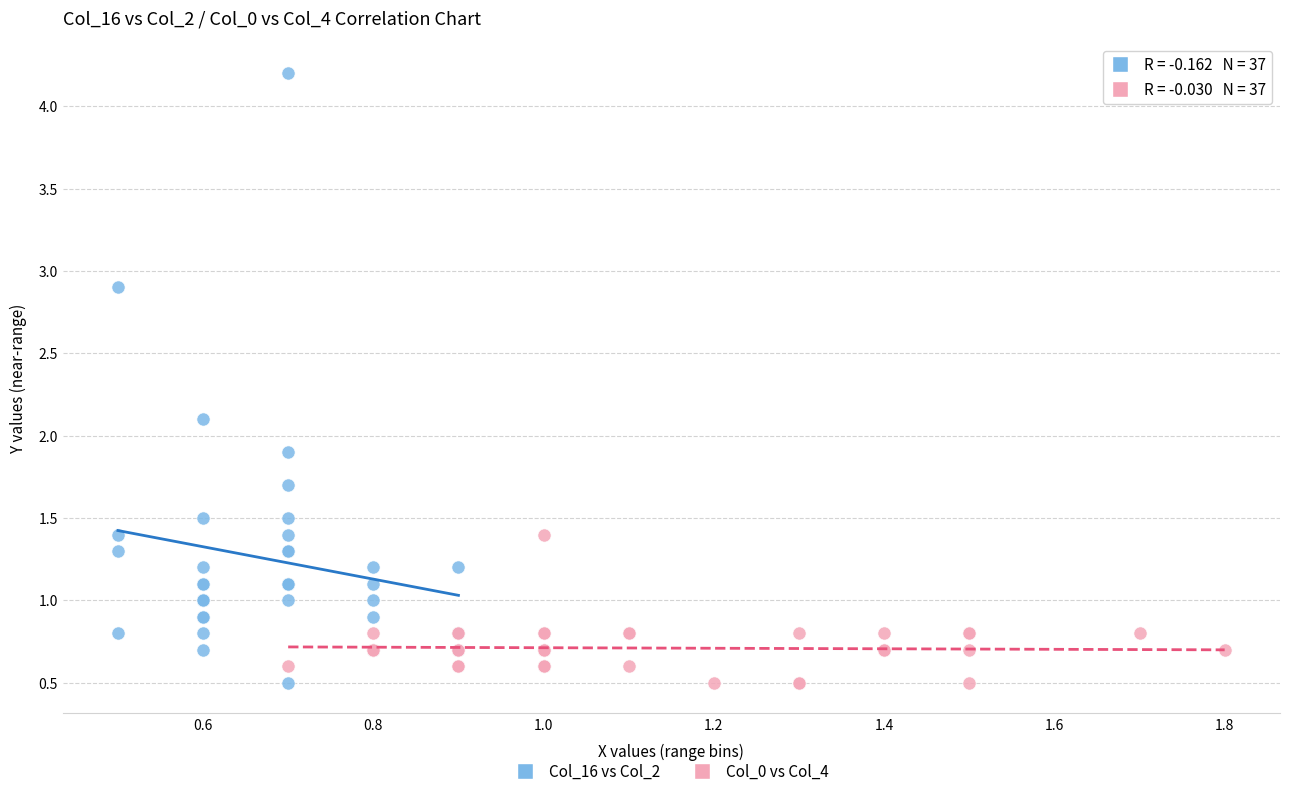

Which series reaches the maximum Y coordinate?

Col_16 vs Col_2